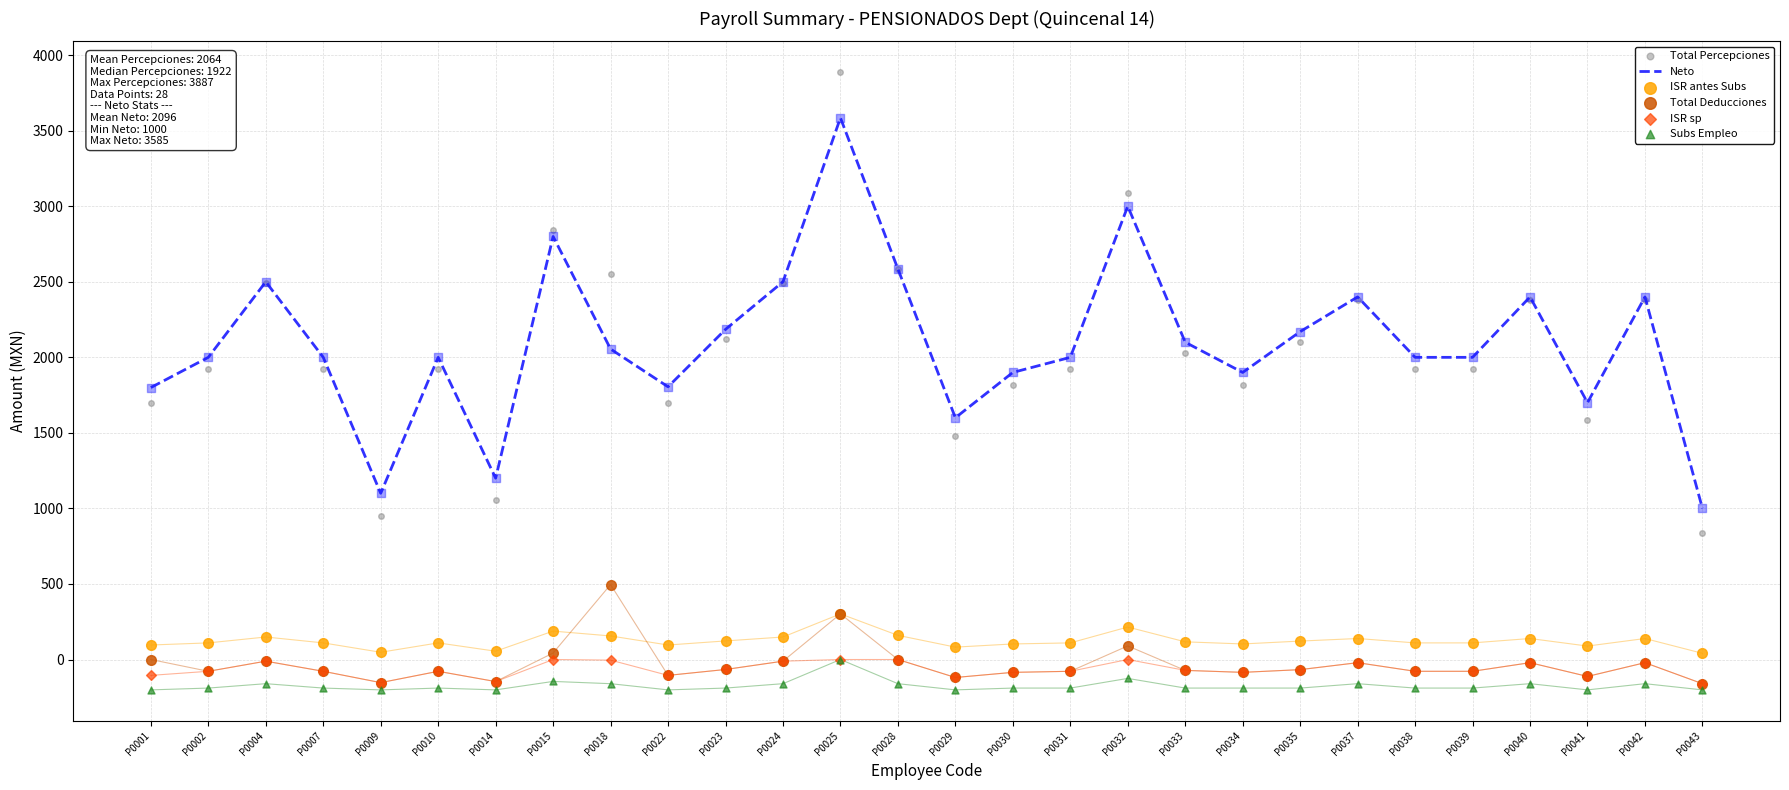

Which series has the largest total across all categories?

Neto